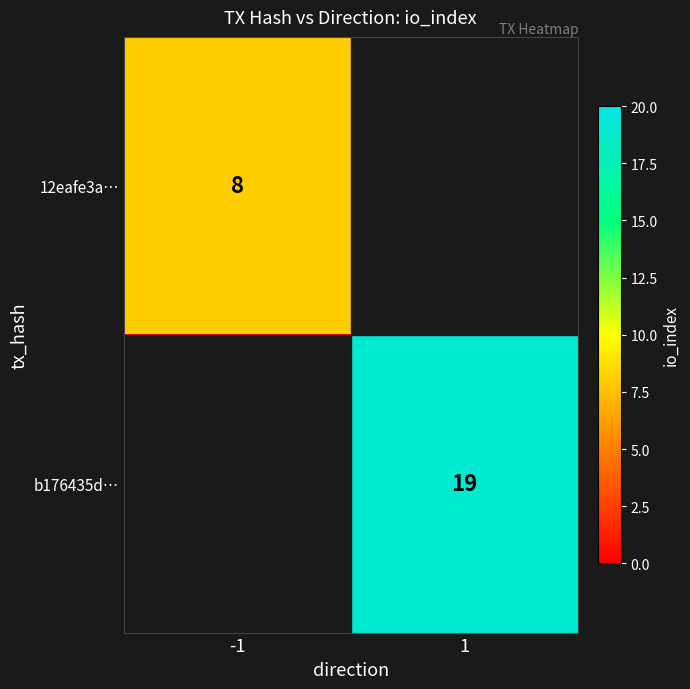

The 12eafe3a… series shows 8 at -1. True or false?

True